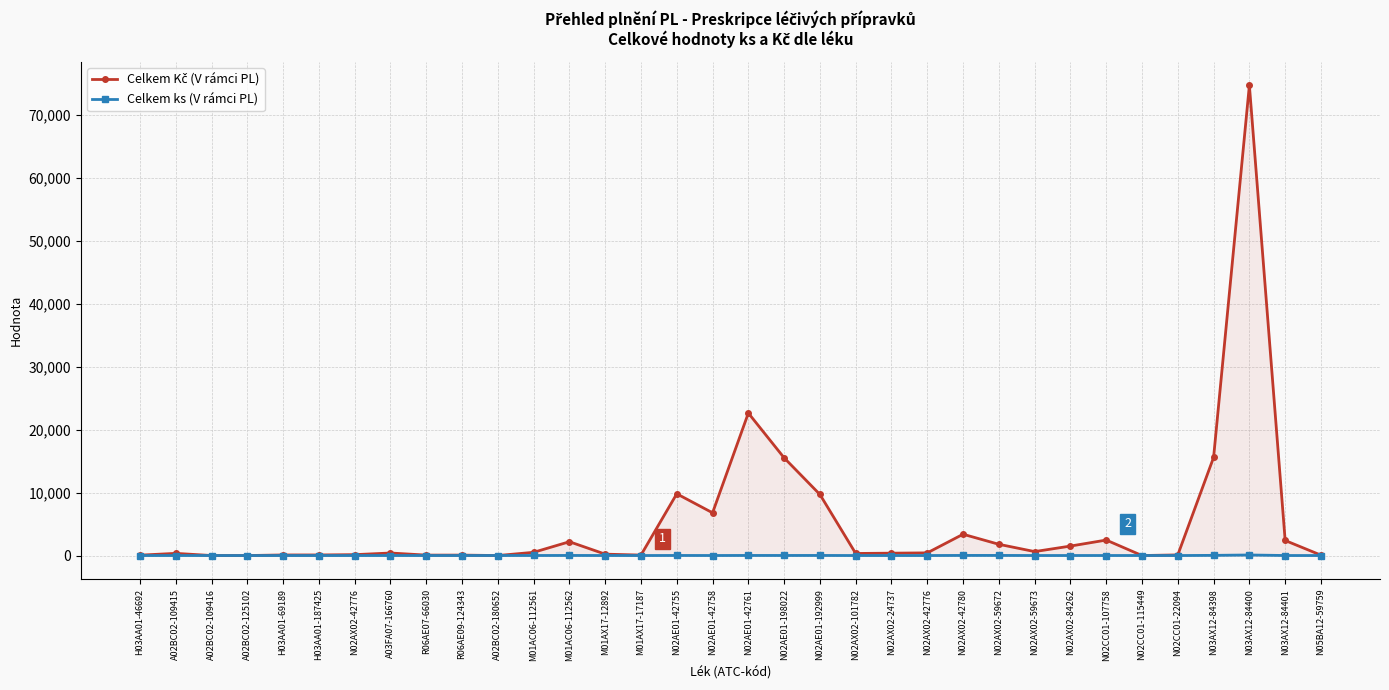

List the series in order of their overall mean, lowest first.

Celkem ks (V rámci PL), Celkem Kč (V rámci PL)